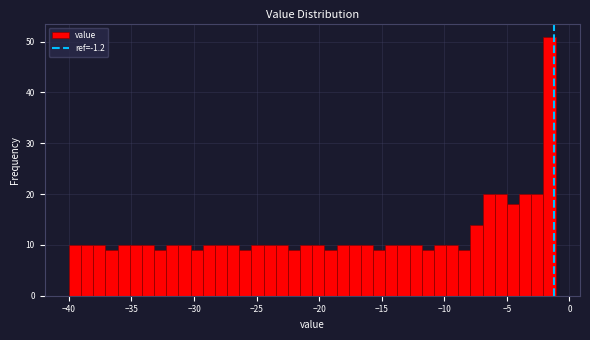

Around what value on the x-axis is the tallest bar? Give the approximate position of its centre, as read against the axis.

-1.5